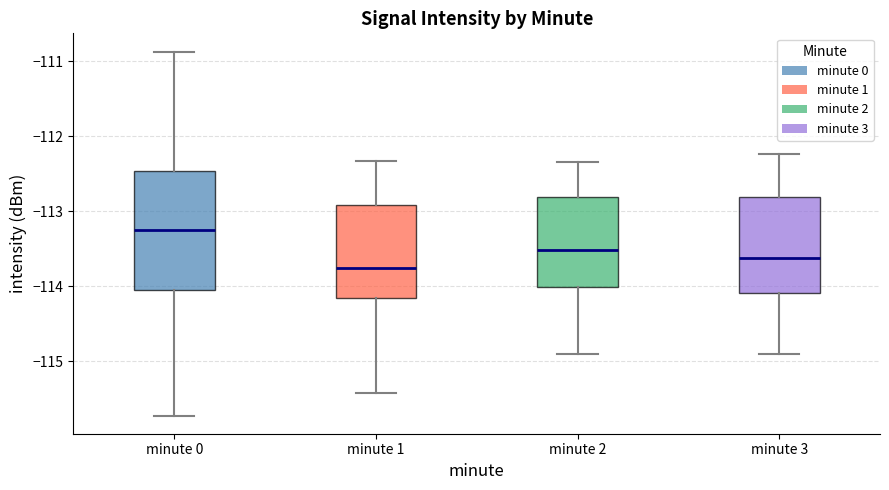

Reading left to right, transcribe this box plot: for each box, give where its median line is, the range the box spans, and where its two whiskers end, as read against the y-axis. The values are not printed on the chart, so give them approximately, as read against the axis.

minute 0: median -113.3, box -114.0 to -112.5, whiskers -115.7 to -110.9
minute 1: median -113.8, box -114.2 to -112.9, whiskers -115.4 to -112.3
minute 2: median -113.5, box -114.0 to -112.8, whiskers -114.9 to -112.3
minute 3: median -113.6, box -114.1 to -112.8, whiskers -114.9 to -112.2